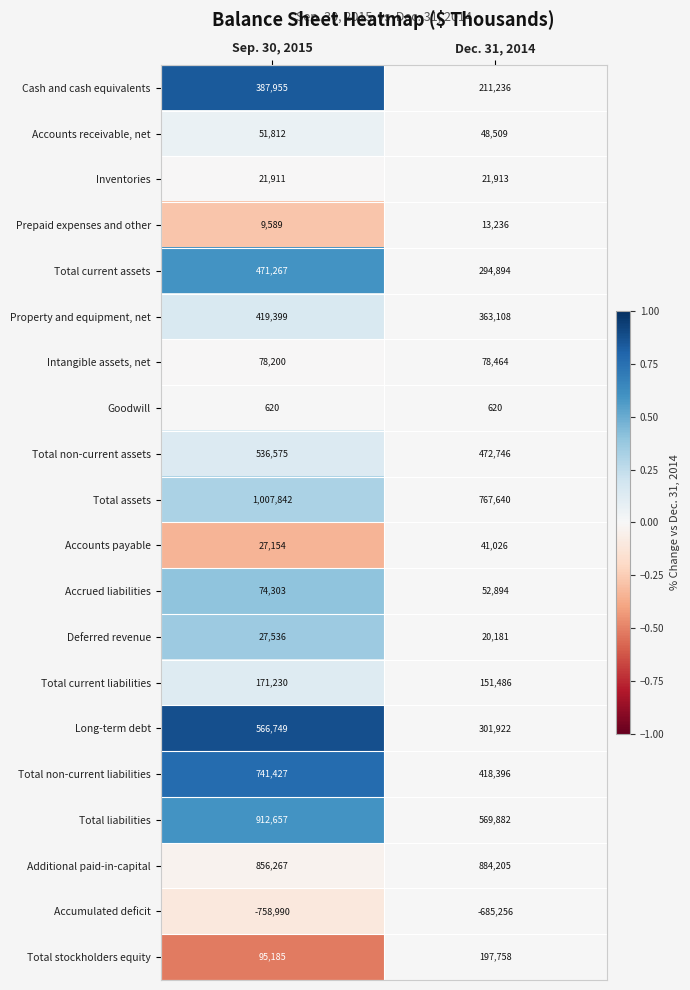

The Accrued liabilities series shows 112630 at Sep. 30, 2015. True or false?

False